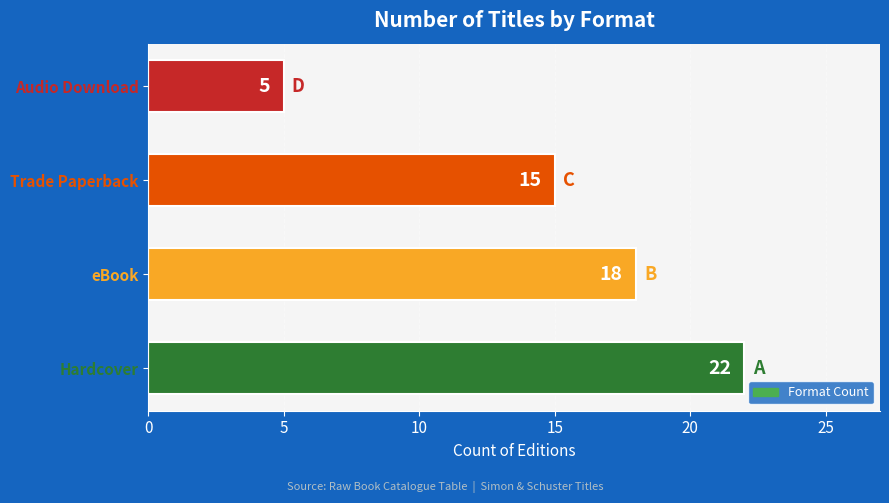

Reading bottom to top, extract all data points from this chart.

Hardcover=22	eBook=18	Trade Paperback=15	Audio Download=5